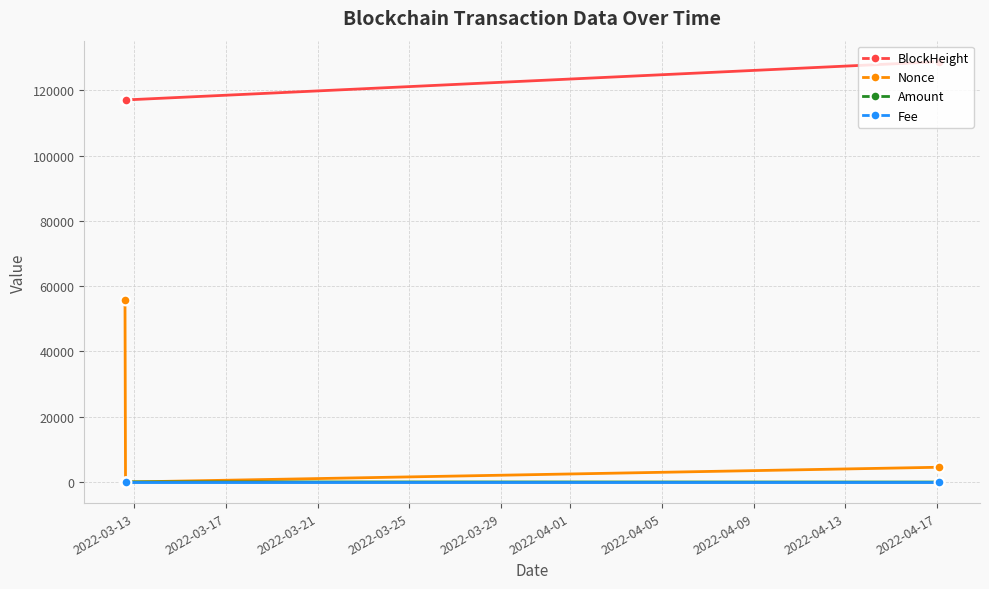

At how many categories does at least one series exceed 88888?

3